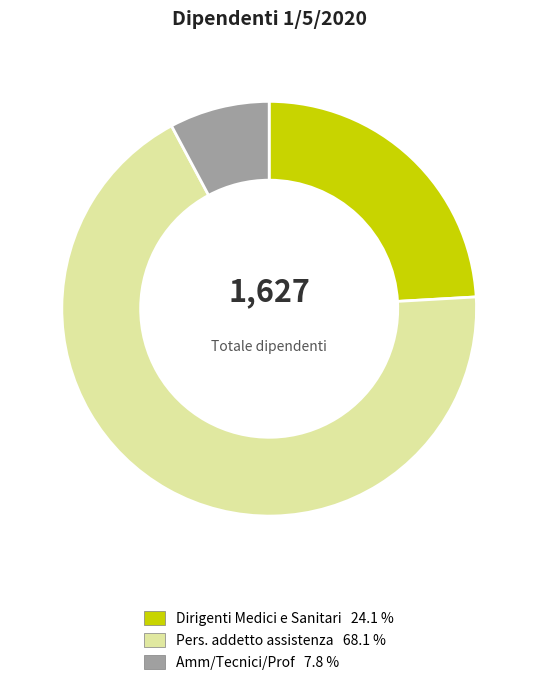

How many segments does this pie chart have?

3